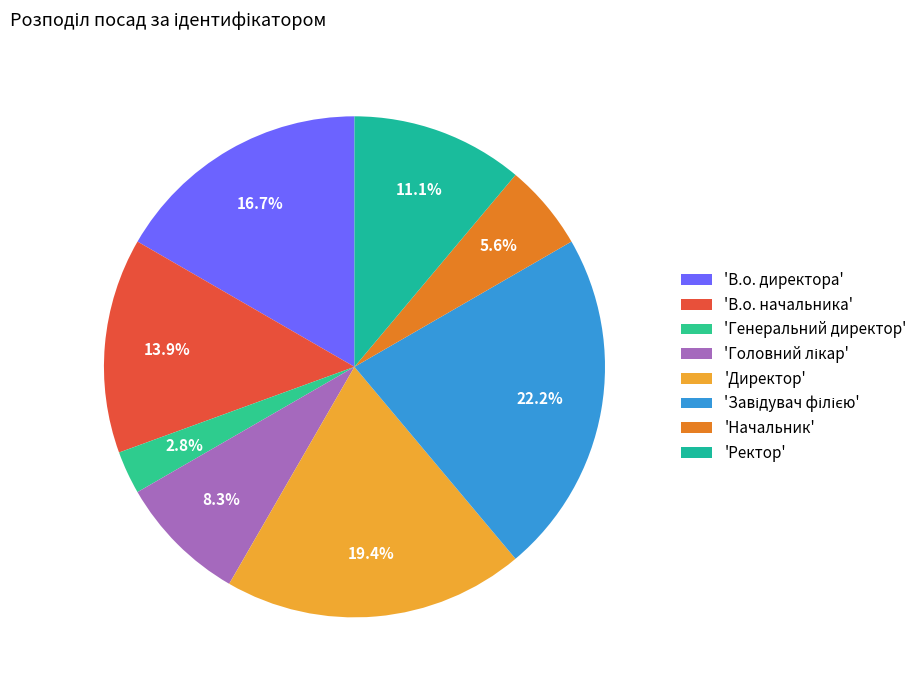

Count the number of slices in the pie.

8